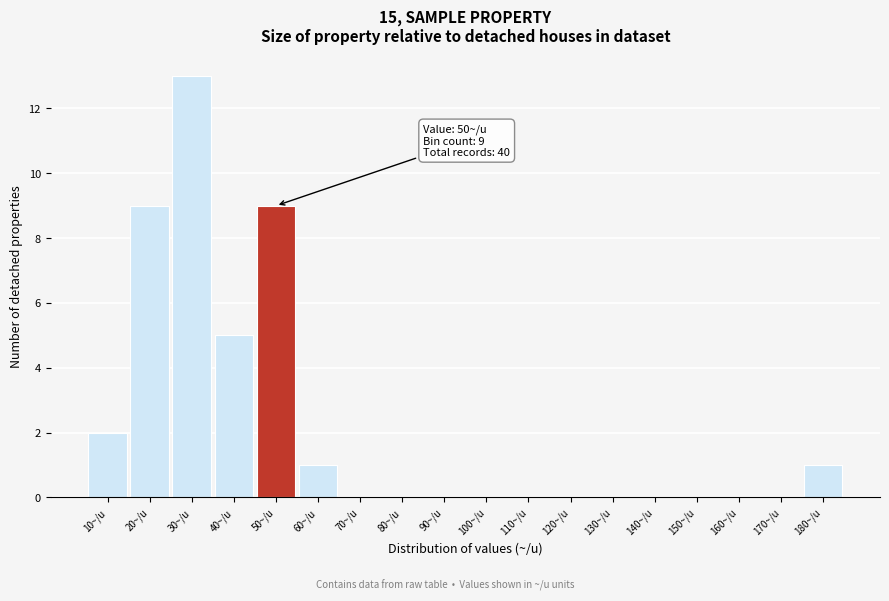

Reading left to right, extract all data points from this chart.

10~/u=2	20~/u=9	30~/u=13	40~/u=5	50~/u=9	60~/u=1	70~/u=0	80~/u=0	90~/u=0	100~/u=0	110~/u=0	120~/u=0	130~/u=0	140~/u=0	150~/u=0	160~/u=0	170~/u=0	180~/u=1